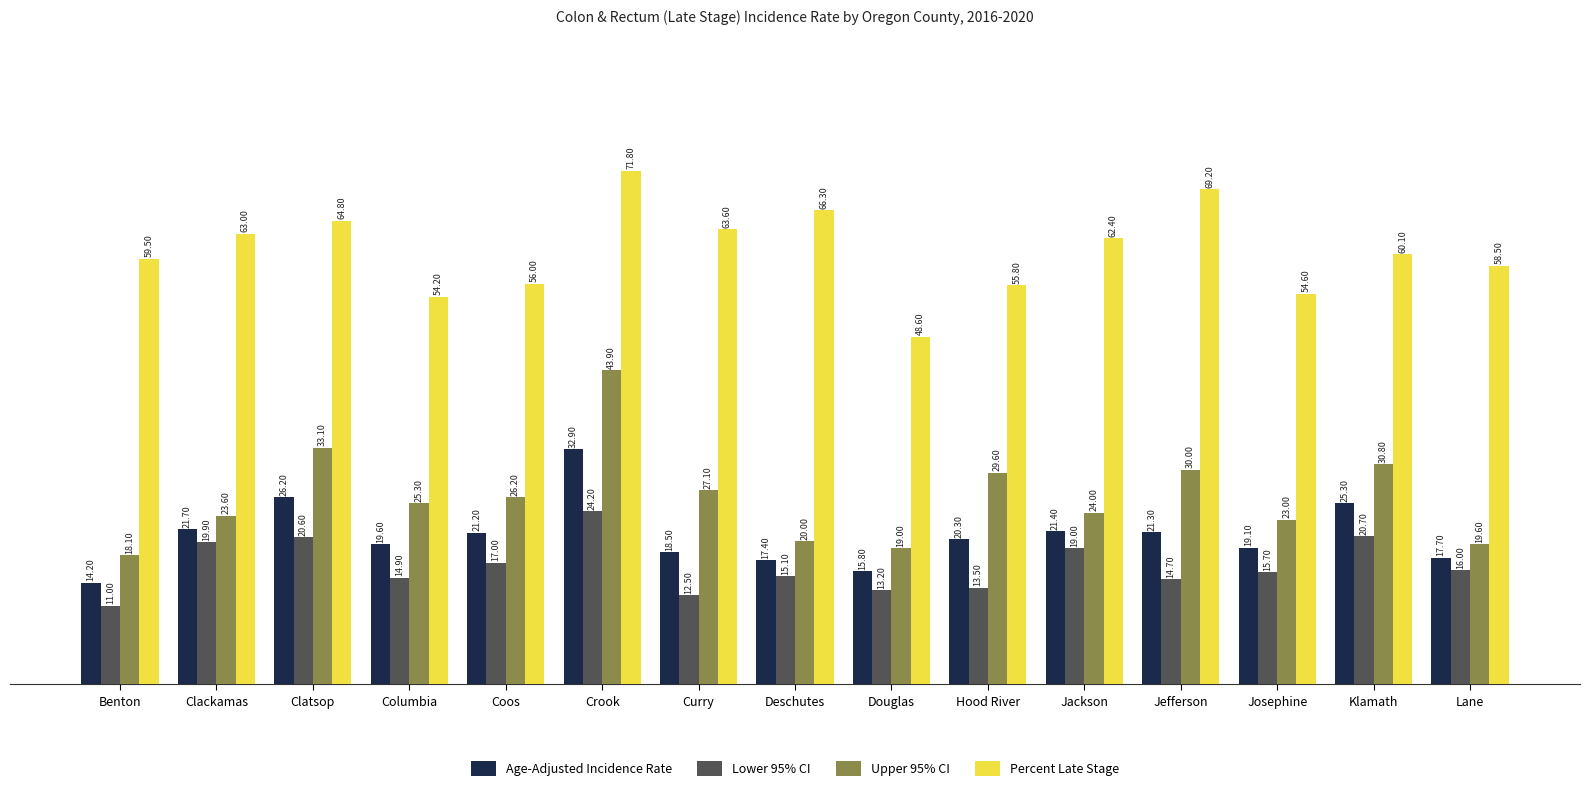

Where does the Age-Adjusted Incidence Rate series first go above 20?

Clackamas